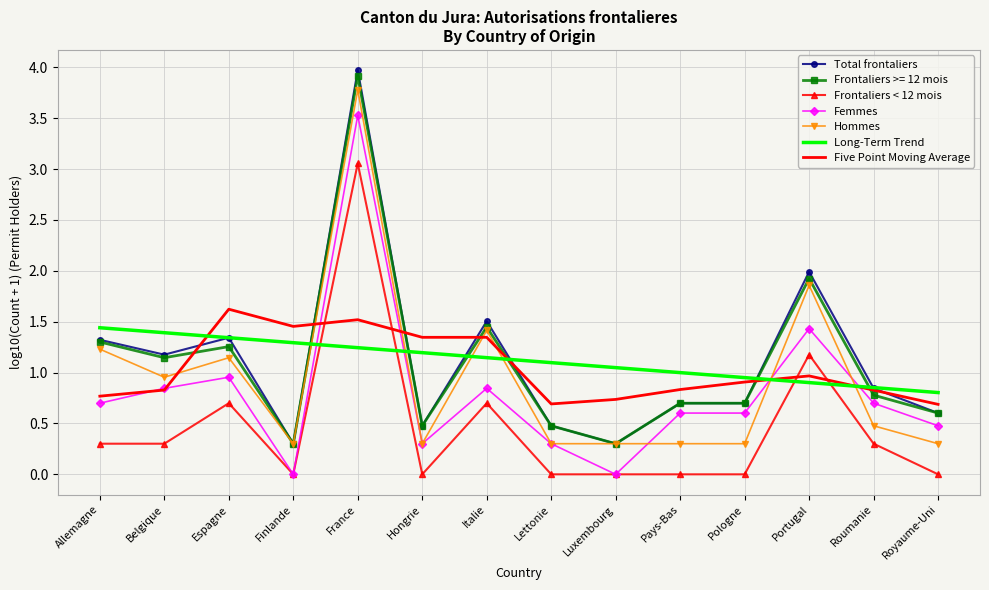

True or false: Frontaliers < 12 mois and Hommes intersect in this chart.

False